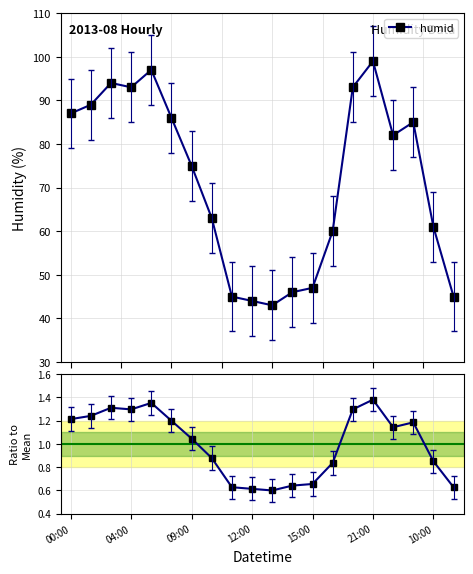

Which series has the largest total across all categories?

humid